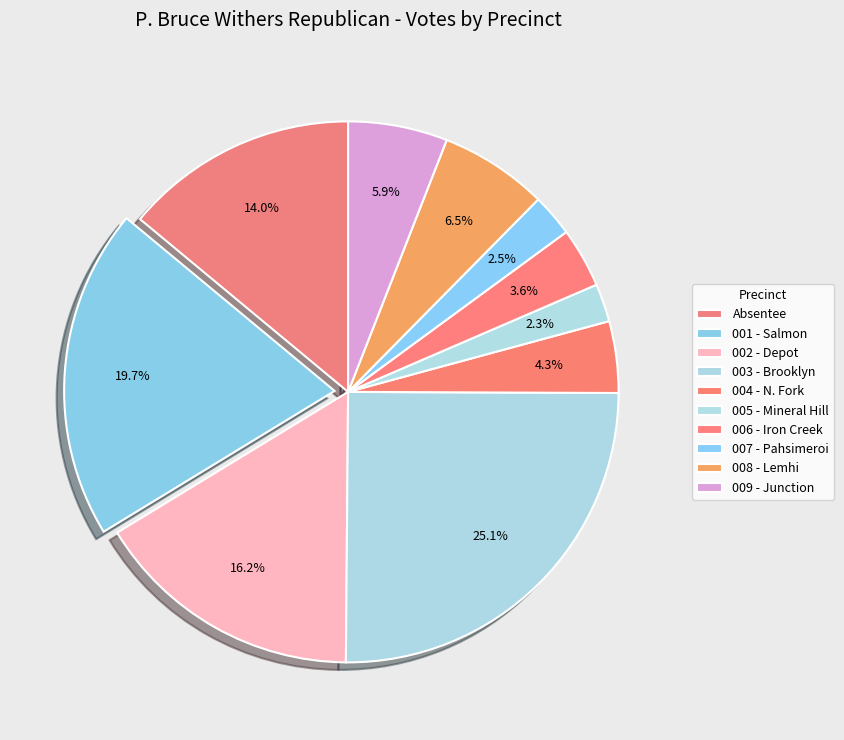

Is there any slice that represents more than half of the pie?

No